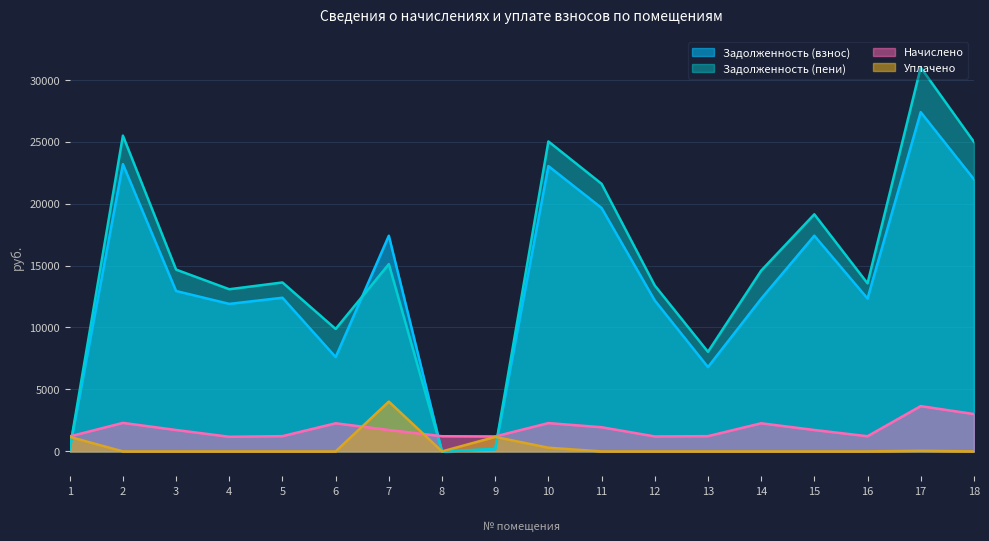

What are all the series names shown in the legend?

Задолженность (взнос), Задолженность (пени), Начислено, Уплачено